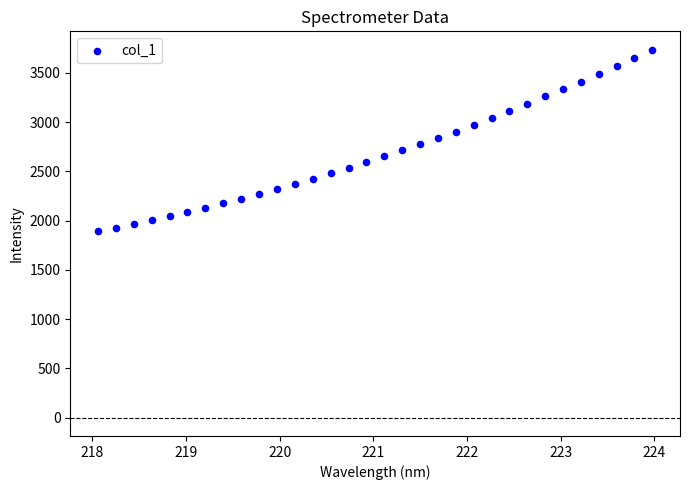

What is the range of Y values (max minus min)?

1843.8